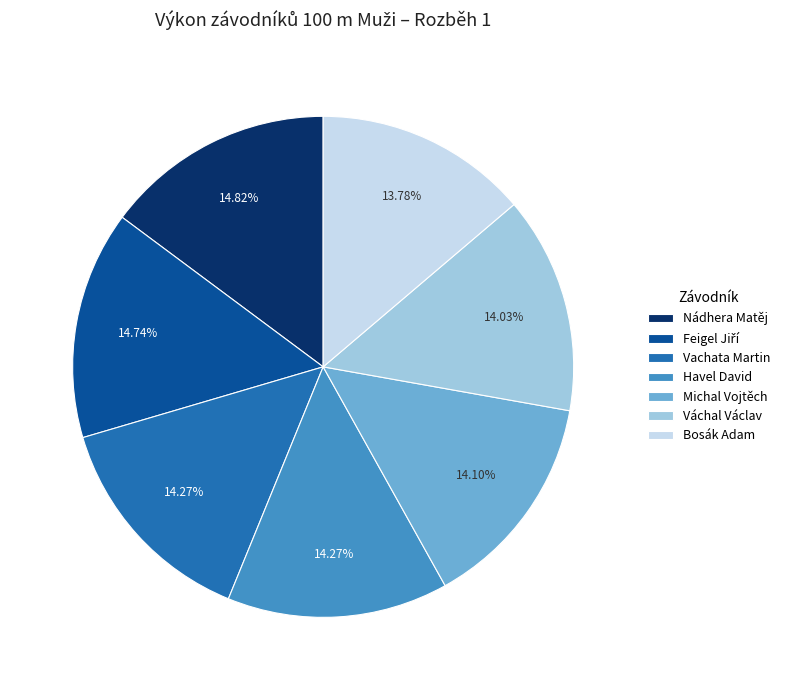

What percentage is the Bosák Adam slice, to the nearest percent?

14%